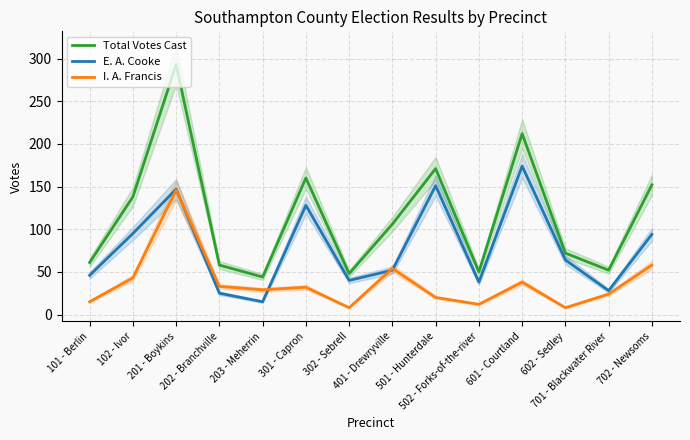

Reading left to right, what are all the values shown in this chart?

Total Votes Cast: 101 - Berlin=61	102 - Ivor=138	201 - Boykins=293	202 - Branchville=58	203 - Meherrin=44	301 - Capron=160	302 - Sebrell=48	401 - Drewryville=106	501 - Hunterdale=171	502 - Forks-of-the-river=50	601 - Courtland=212	602 - Sedley=72	701 - Blackwater River=52	702 - Newsoms=152
E. A. Cooke: 101 - Berlin=46	102 - Ivor=95	201 - Boykins=147	202 - Branchville=25	203 - Meherrin=15	301 - Capron=128	302 - Sebrell=40	401 - Drewryville=52	501 - Hunterdale=151	502 - Forks-of-the-river=38	601 - Courtland=174	602 - Sedley=64	701 - Blackwater River=28	702 - Newsoms=94
I. A. Francis: 101 - Berlin=15	102 - Ivor=43	201 - Boykins=146	202 - Branchville=33	203 - Meherrin=29	301 - Capron=32	302 - Sebrell=8	401 - Drewryville=54	501 - Hunterdale=20	502 - Forks-of-the-river=12	601 - Courtland=38	602 - Sedley=8	701 - Blackwater River=24	702 - Newsoms=58